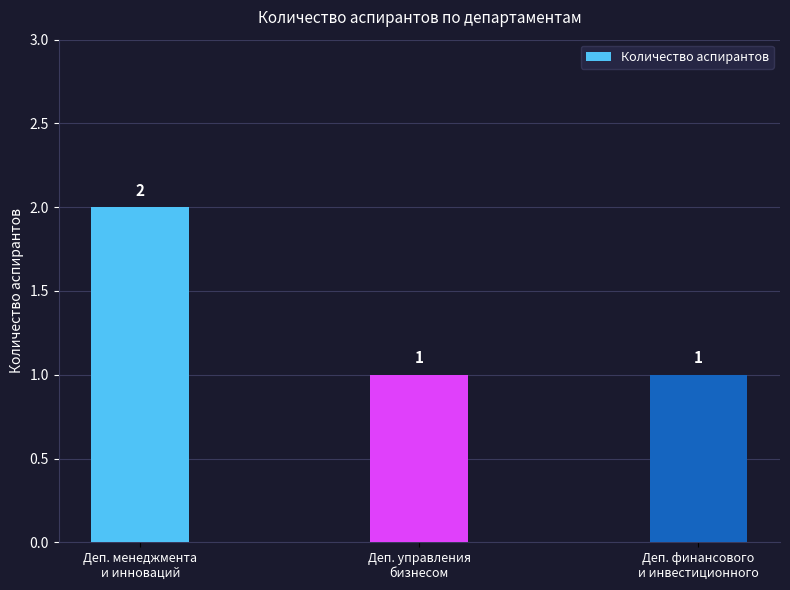

What is the average value?

1